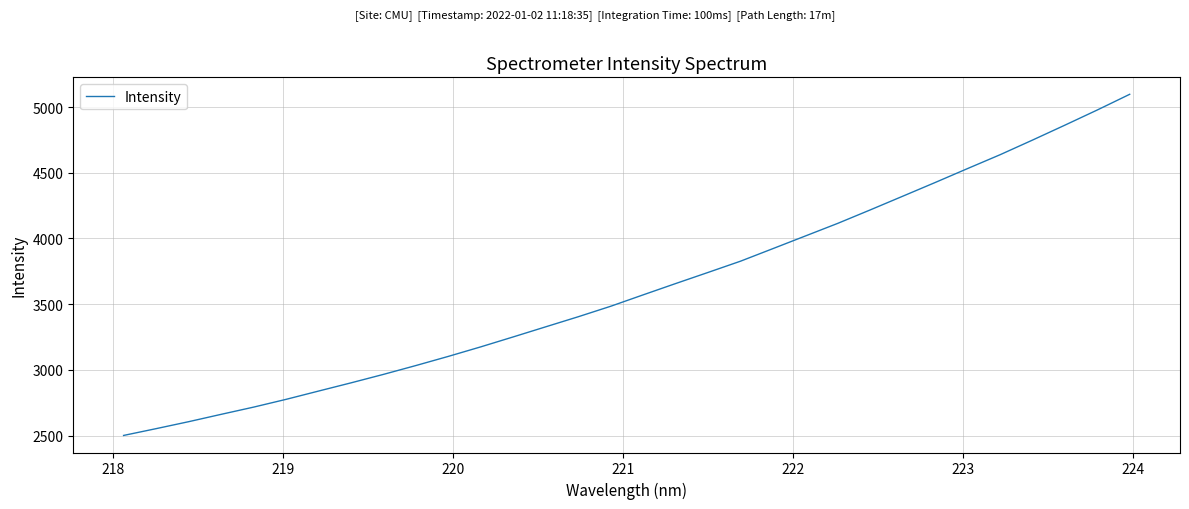

Reading left to right, extract all data points from this chart.

2500.6	2552.2	2605.1	2661.0	2716.0	2775.2	2838.2	2900.8	2965.3	3032.7	3102.4	3175.0	3250.7	3327.5	3404.0	3483.8	3570.6	3656.5	3741.2	3826.7	3922.6	4018.7	4114.9	4217.1	4321.2	4425.5	4531.7	4636.6	4748.1	4861.7	4977.3	5096.7